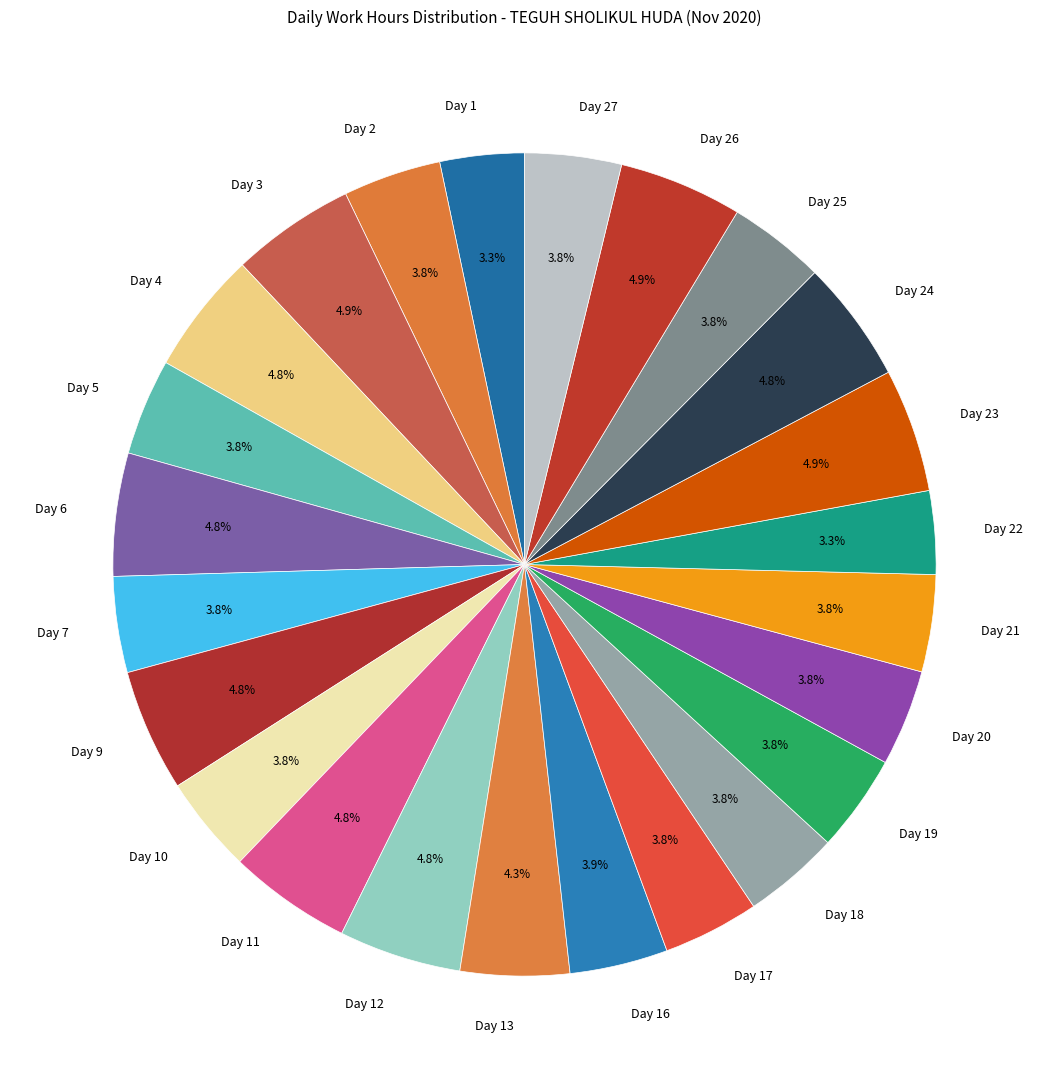

What is the ratio of the value at Day 26 to the value at Day 5?

1.3